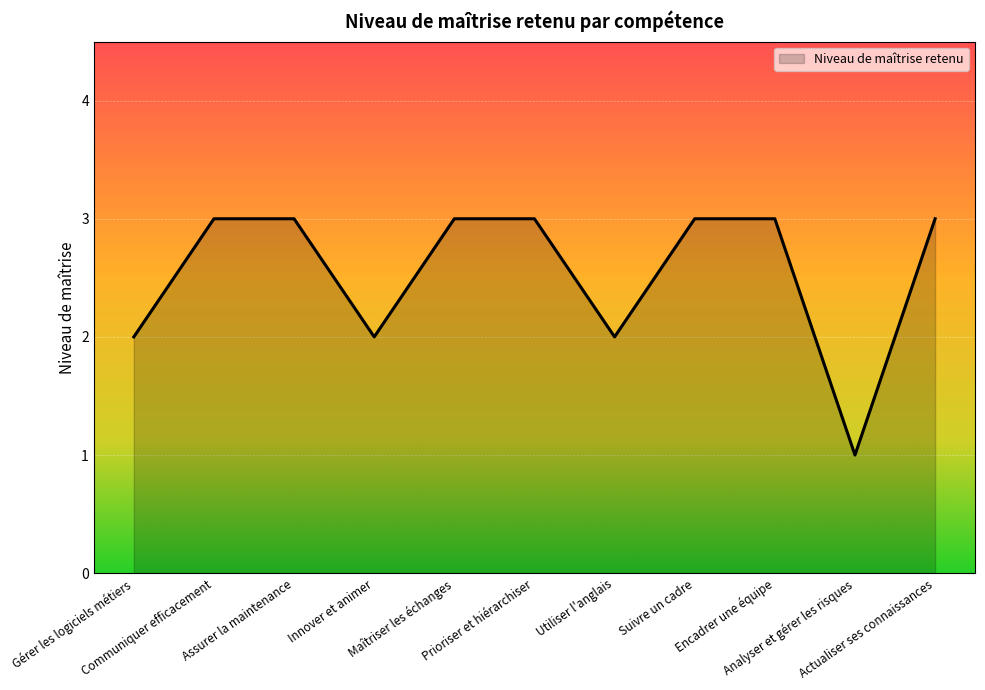

How many lines are shown in the chart?

1